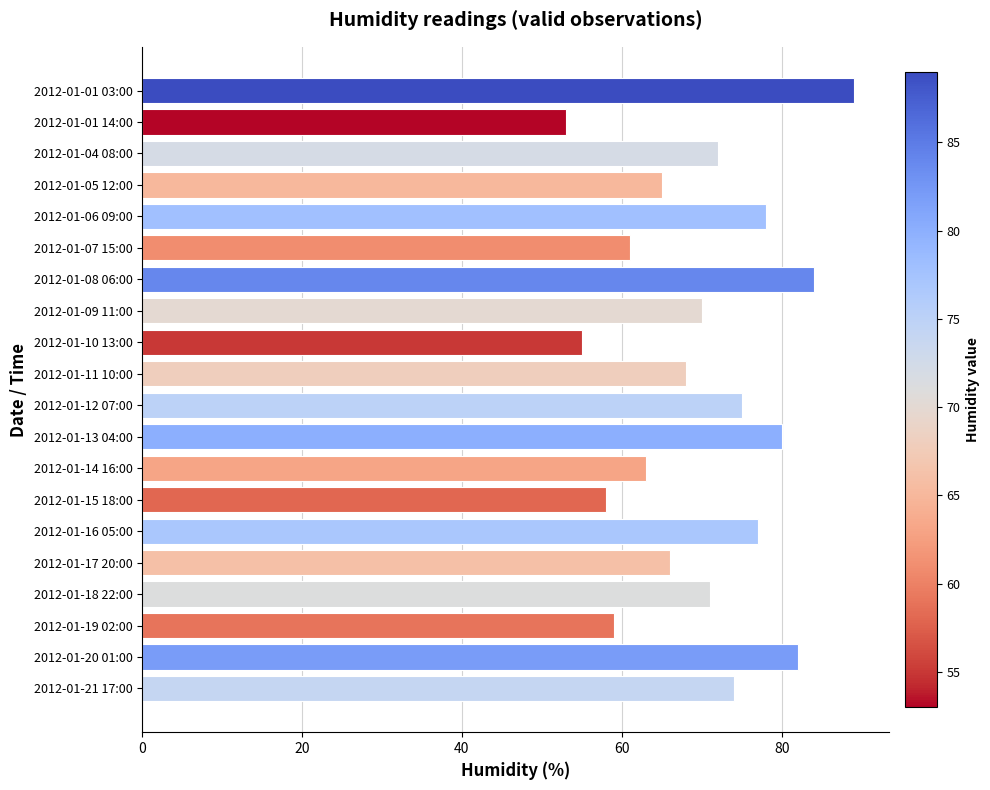

What is the change in value from 2012-01-08 06:00 to 2012-01-19 02:00?

-25